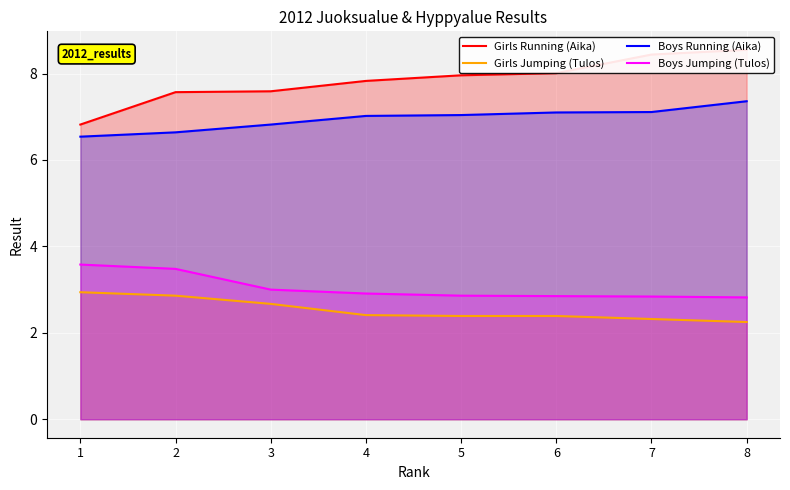

What is the lowest value of the Boys Running (Aika) series?

6.5